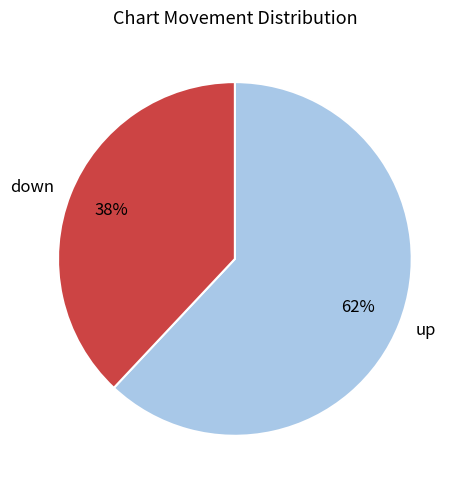

What is the ratio of the value at down to the value at up?

0.6